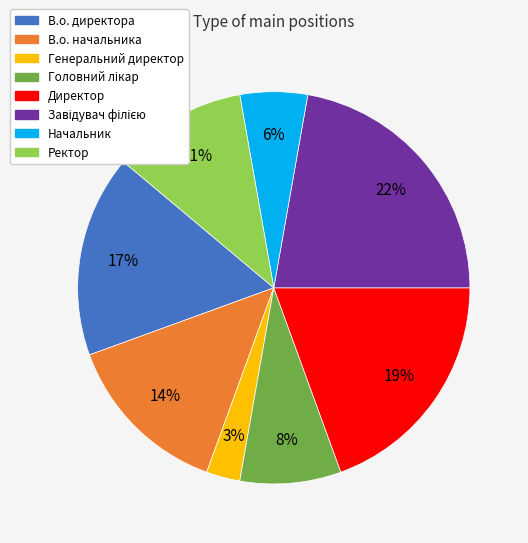

Combined, do Начальник and В.о. начальника account for over 50%?

No